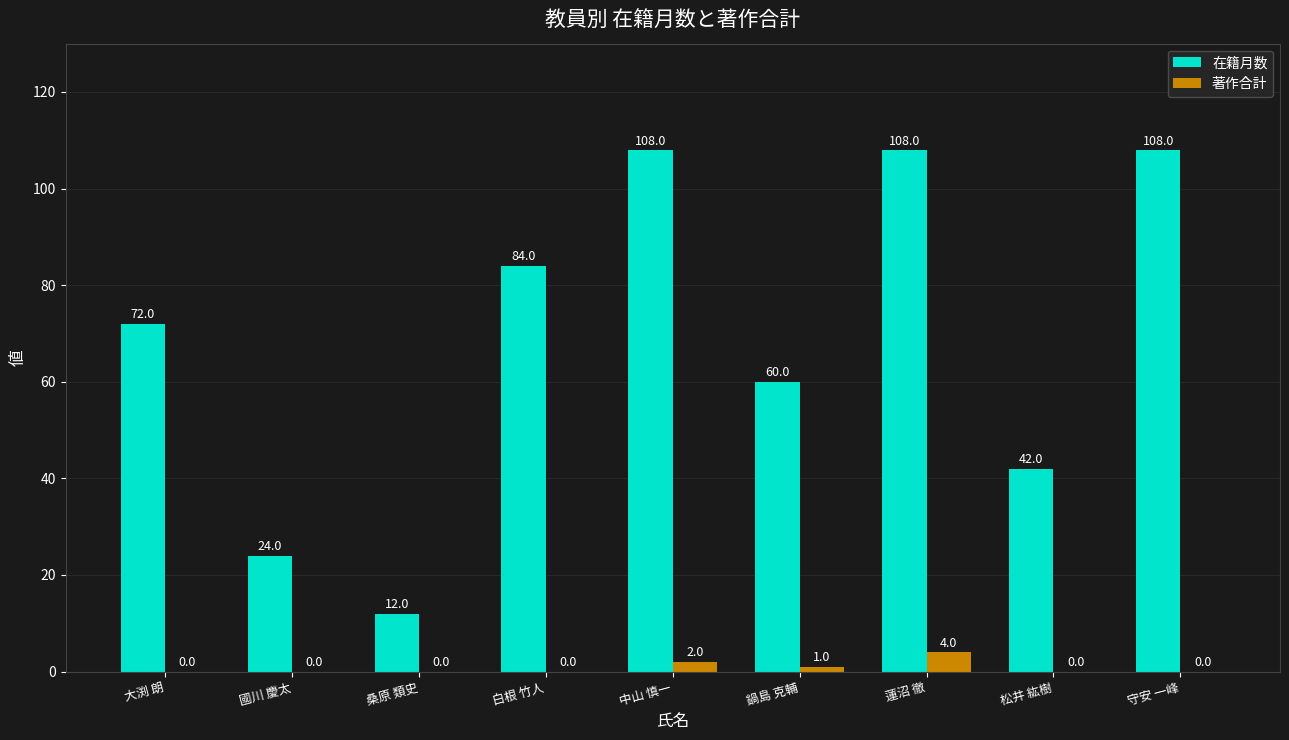

What is the maximum value for 著作合計?

4